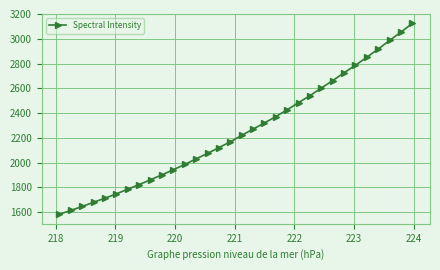

How many lines are shown in the chart?

1